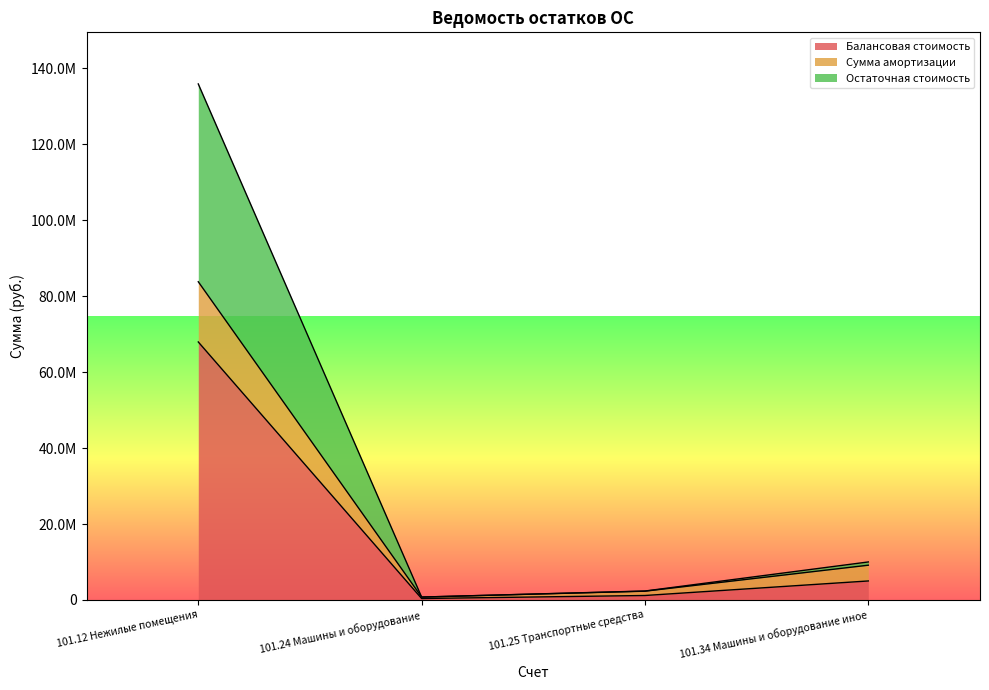

What is the spread (max minus min) of values at 101.24 Машины и оборудование?

382640.0